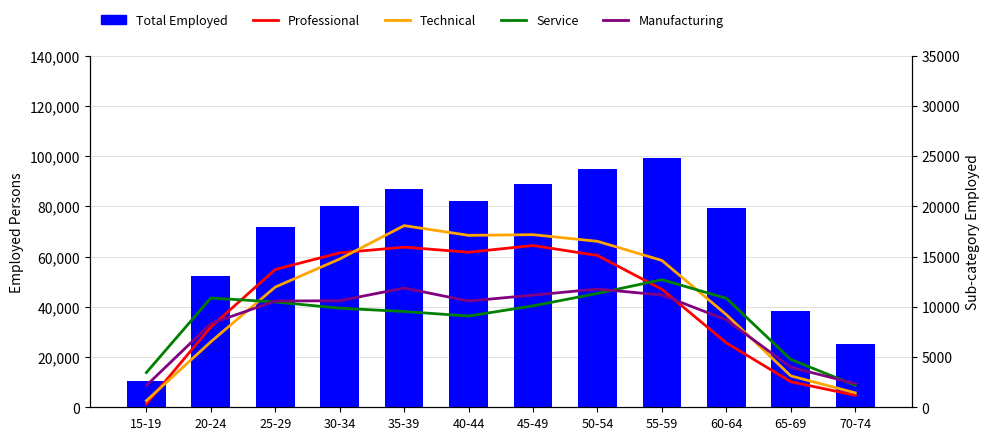

Rank the series by their maximum value, from lowest to highest.

Manufacturing, Service, Professional, Technical, Total Employed